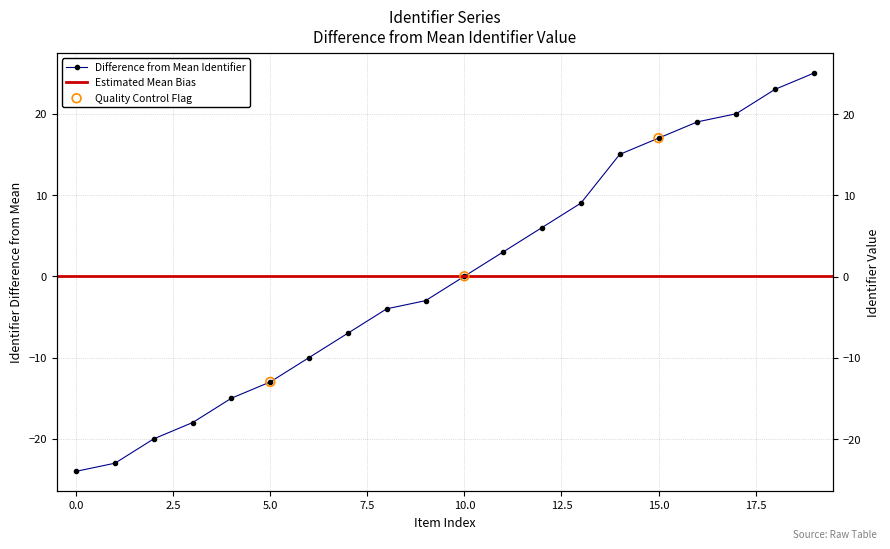

What is the change in value from 11 to 14?

+12